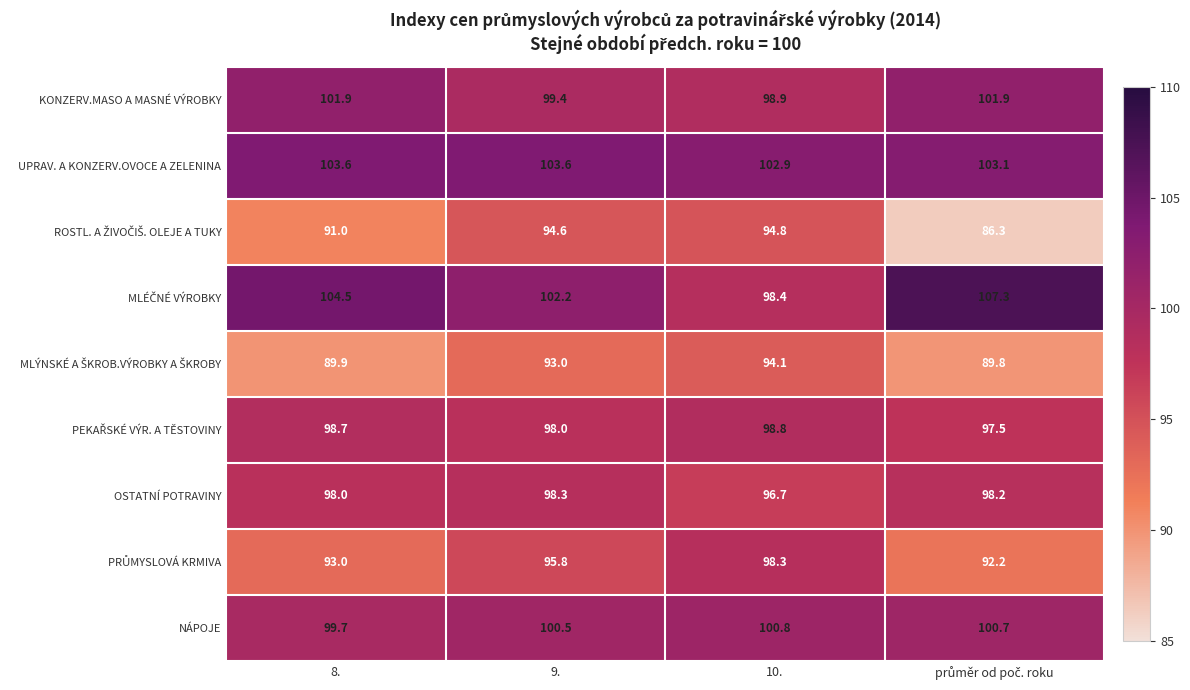

What value does the UPRAV. A KONZERV.OVOCE A ZELENINA series have at 8.?

103.6